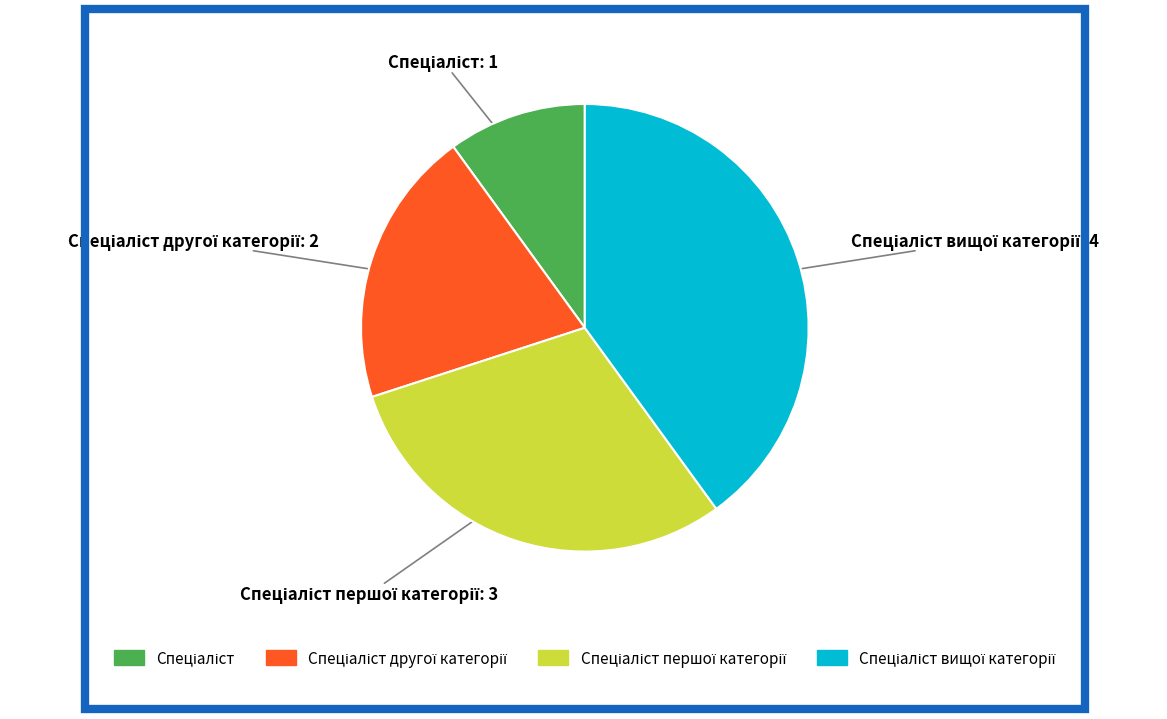

Is there any slice that represents more than half of the pie?

No